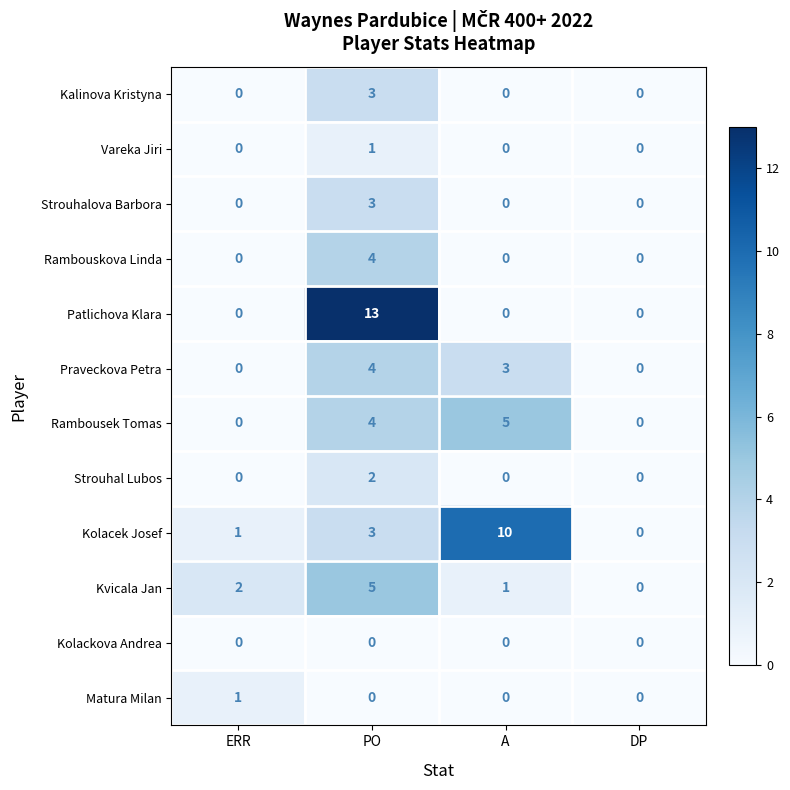

What is the sum of all Praveckova Petra values?

7